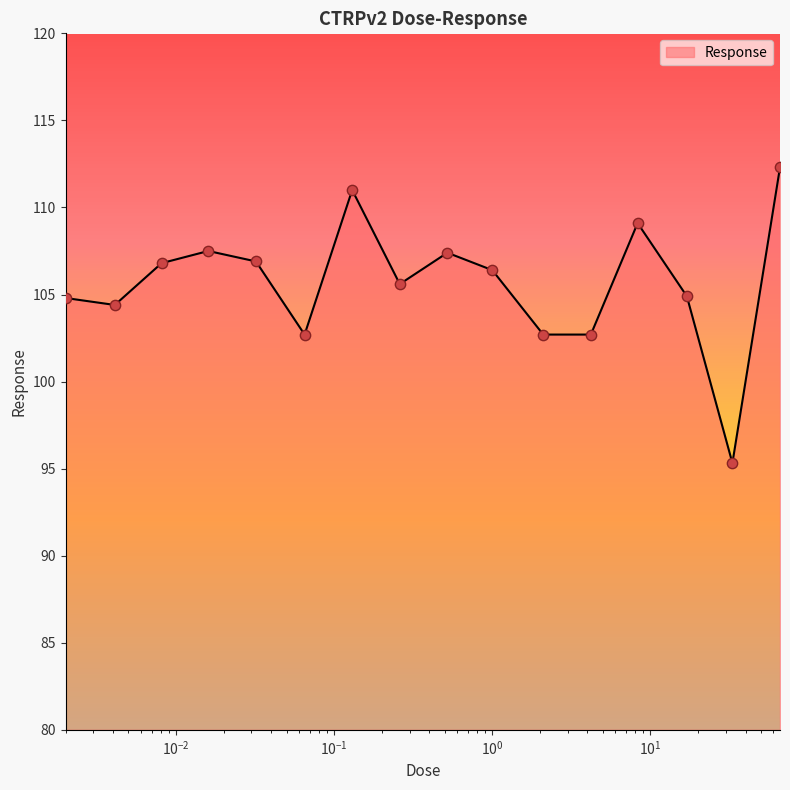

What is the maximum value shown in the chart?

112.3